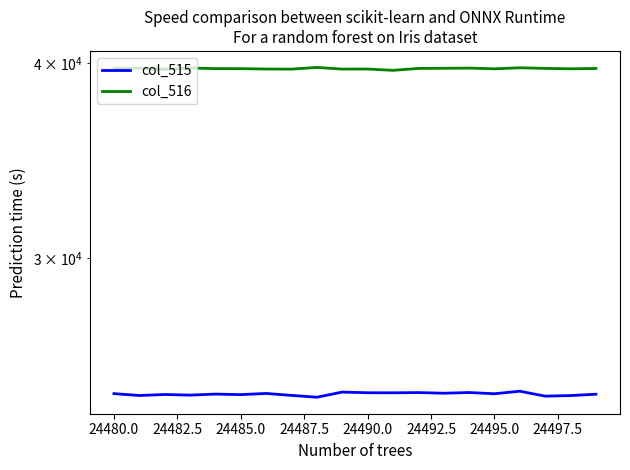

What is the average value of the col_516 series?

39665